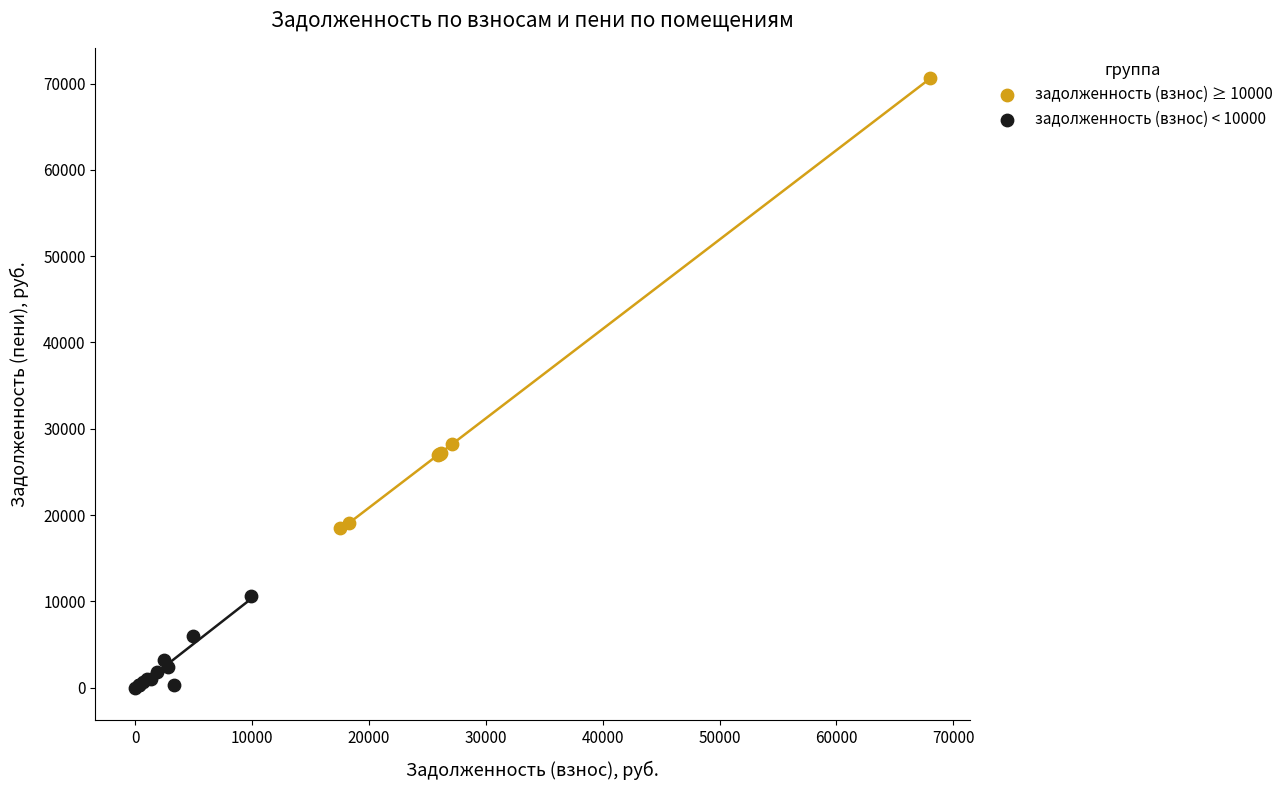

Which series contains the highest Y value?

задолженность (взнос) ≥ 10000